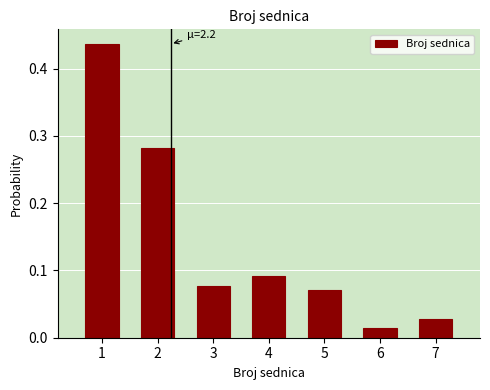

True or false: the data shows 0.2 at 4.

False